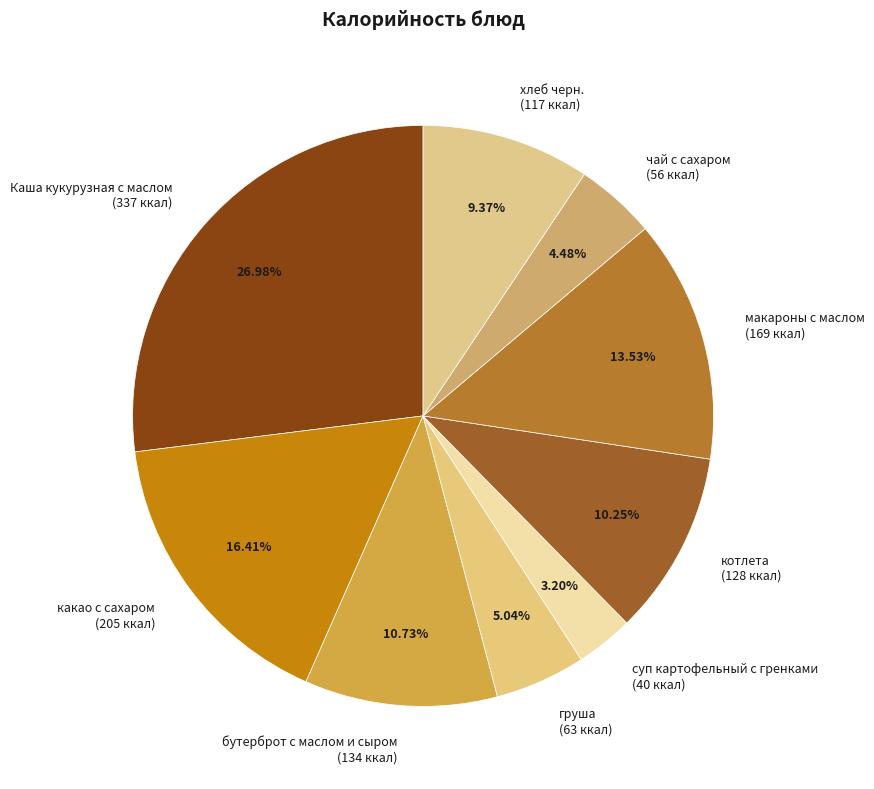

To the nearest percent, what is the difference between the largest and smallest slice percentages?

24%